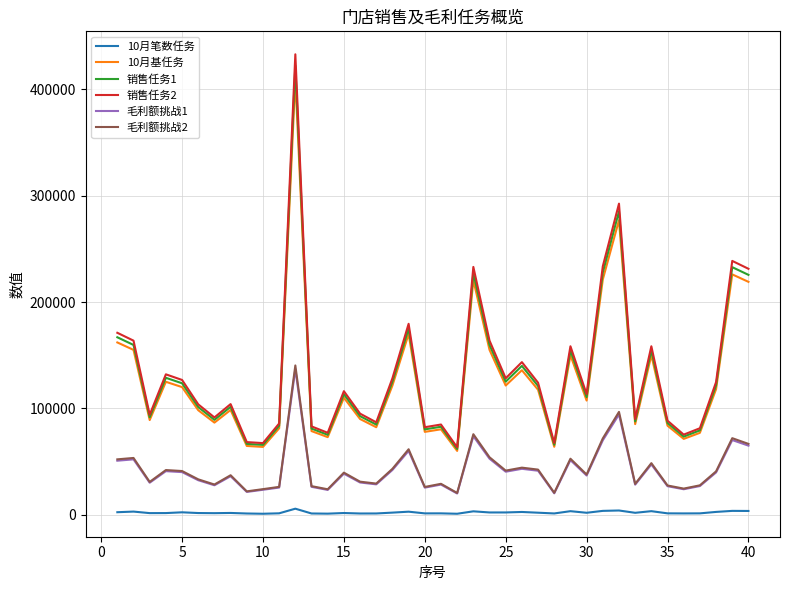

In 销售任务1, how many points are higher than both neighbors (excluding endpoints)?

12